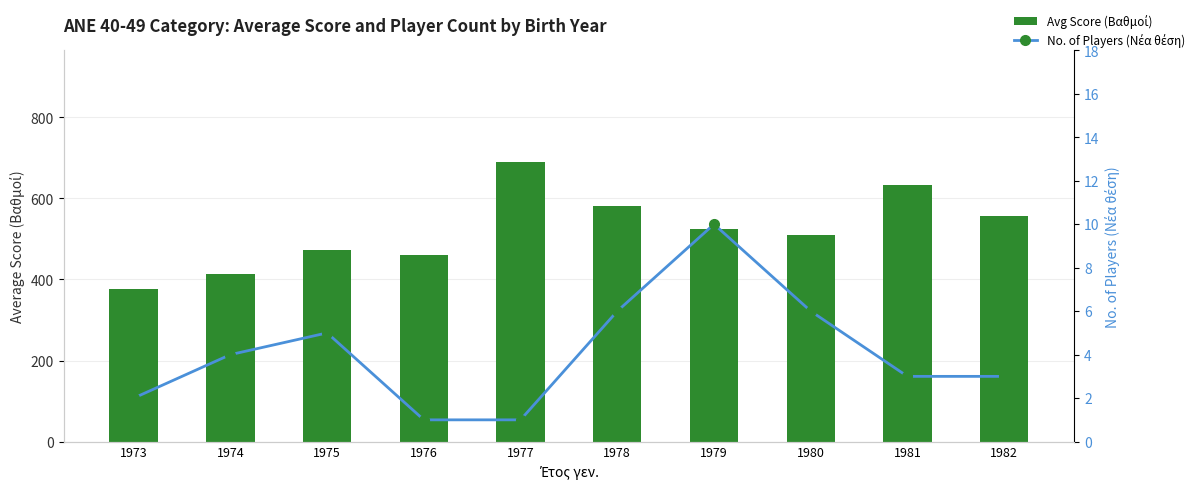

Which series has the largest range (max minus min)?

Avg Score (Βαθμοί)